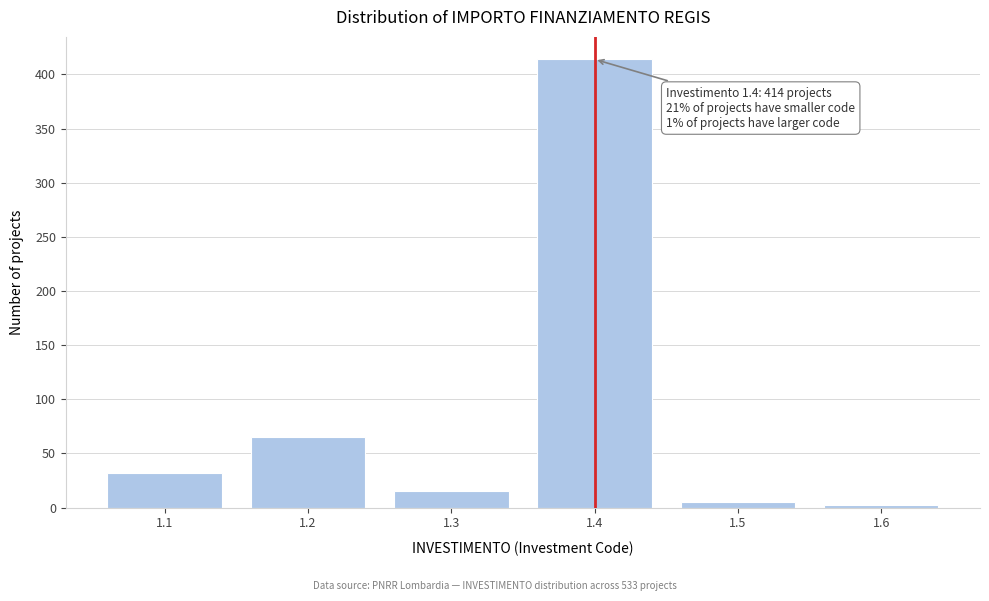

Reading left to right, extract all data points from this chart.

1.1=32	1.2=65	1.3=15	1.4=414	1.5=5	1.6=2